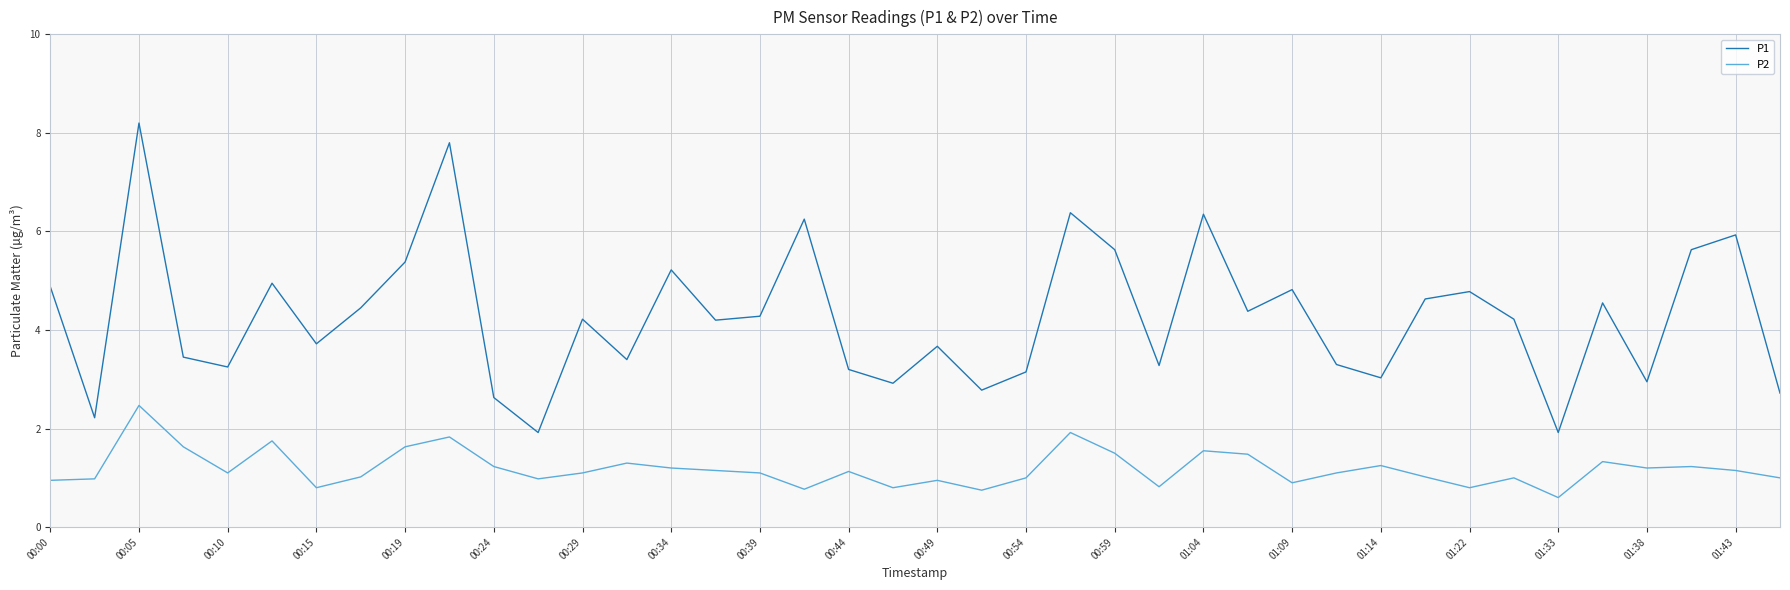

What is the greatest value displayed?

8.2